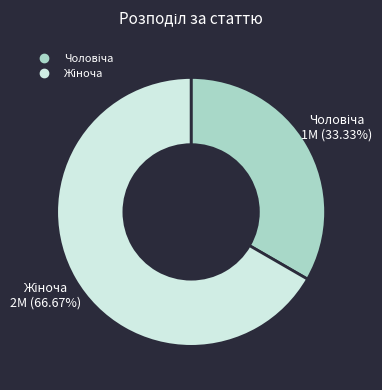

To the nearest percent, what is the average slice percentage?

50%